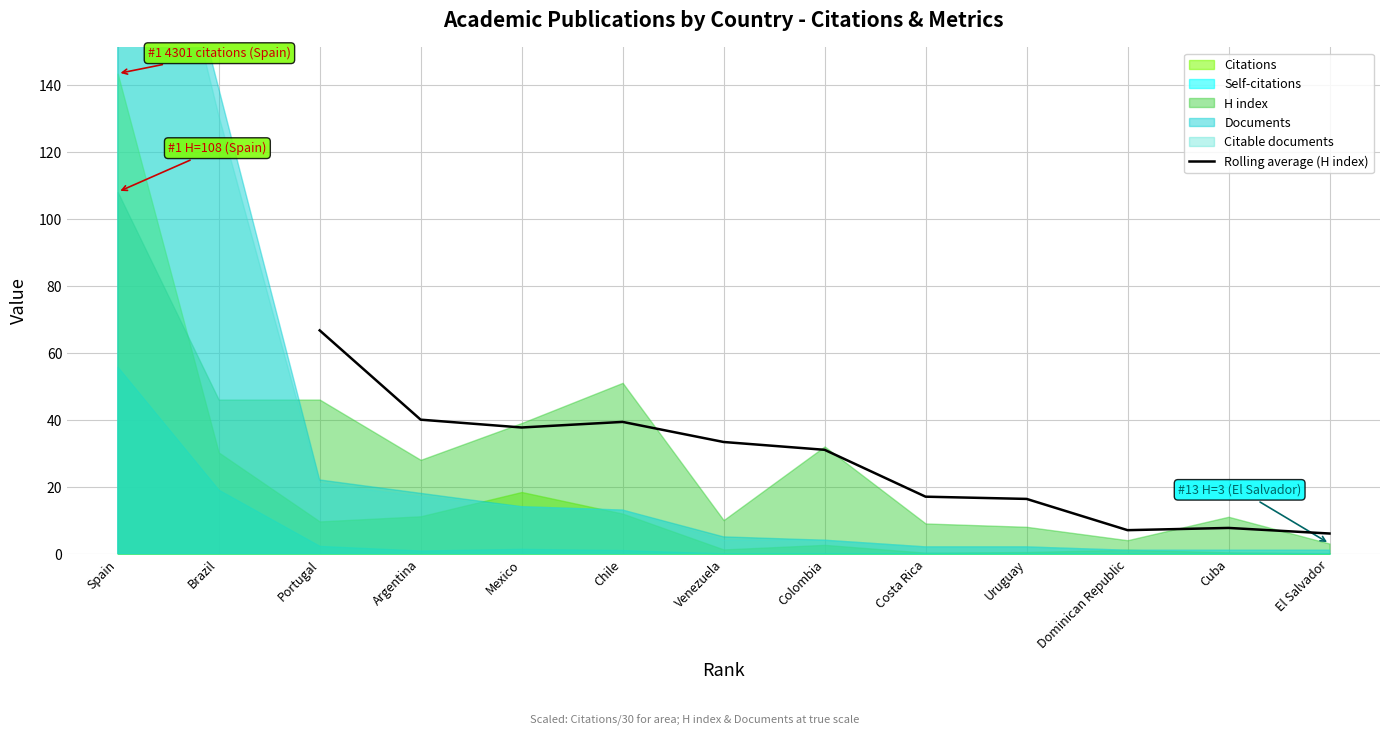

The Rolling average (H index) series shows 33.3 at Venezuela. True or false?

True